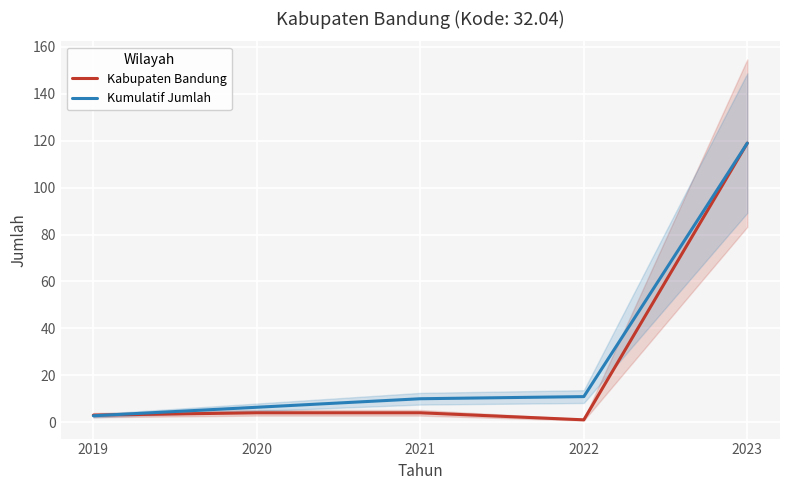

Between which two adjacent categories do Kabupaten Bandung and Kumulatif Jumlah first intersect?

2019 and 2020